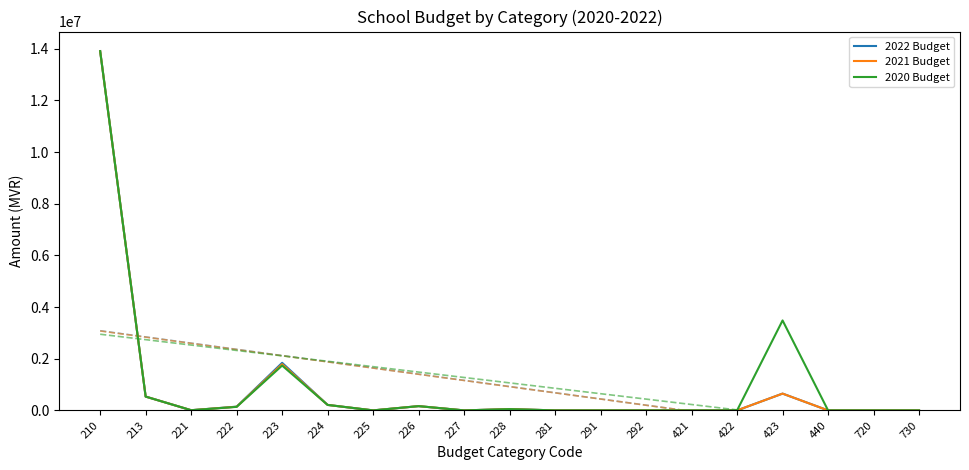

How many data points in 2022 Budget are above 0?

9